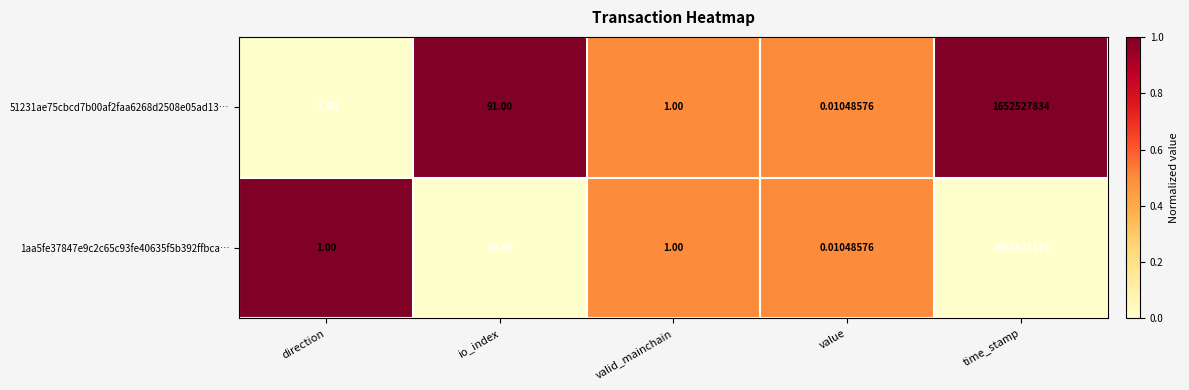

Rank the series at io_index from lowest to highest value.

1aa5fe37847e9c2c65c93fe40635f5b392ffbca…, 51231ae75cbcd7b00af2faa6268d2508e05ad13…